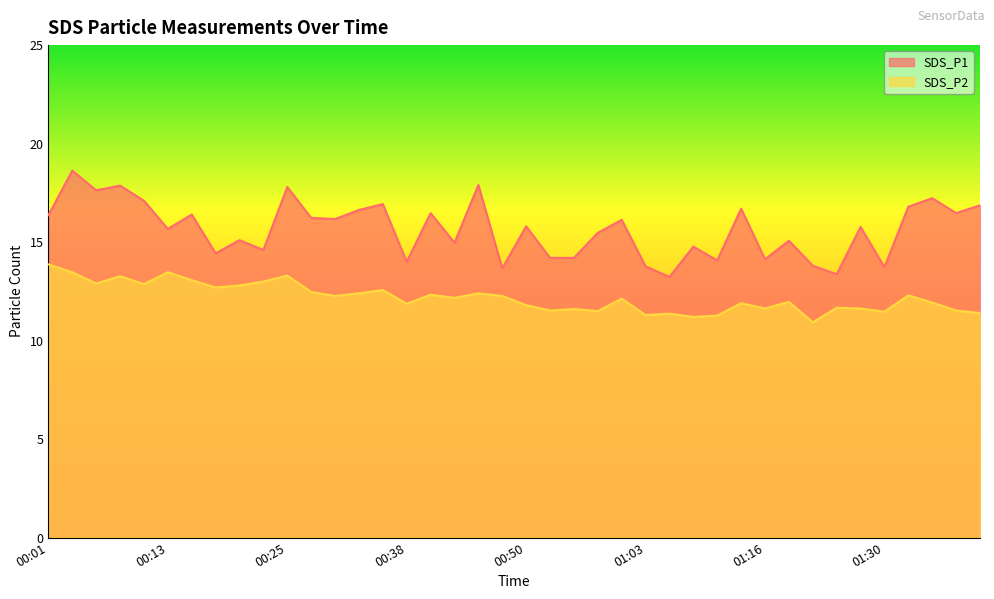

How many data points in SDS_P2 are less than 12?

19